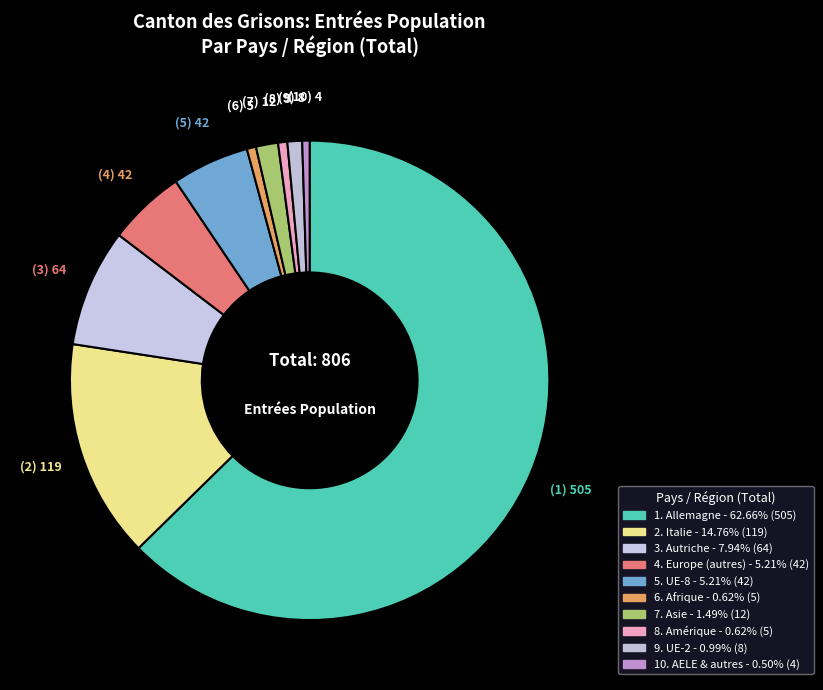

Count the number of slices in the pie.

10